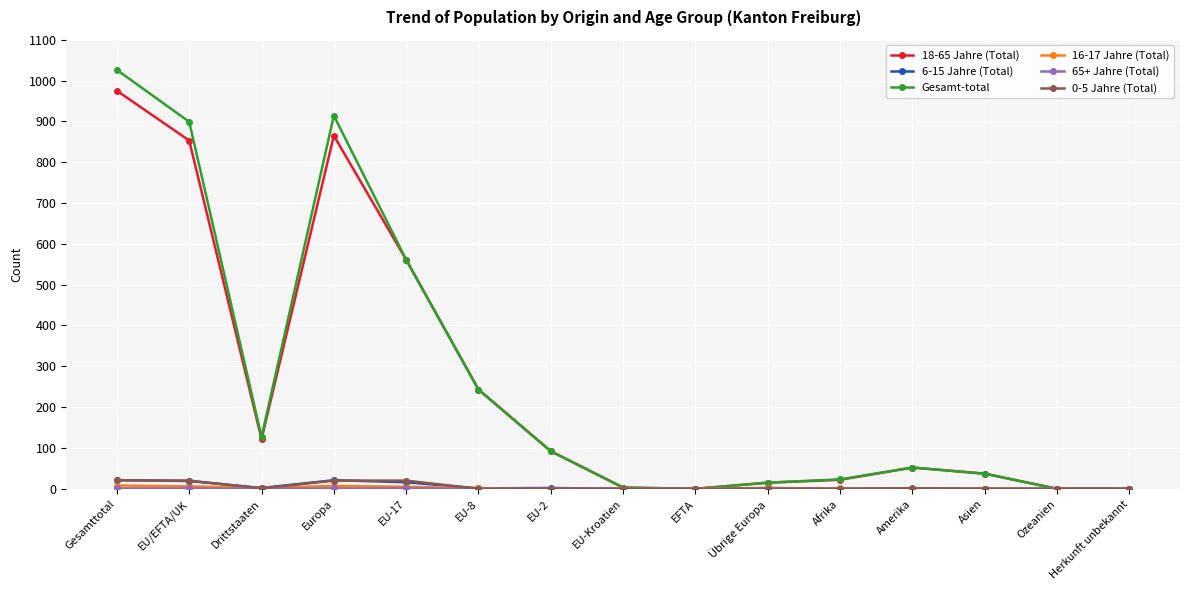

Which series has the widest spread of values?

Gesamt-total